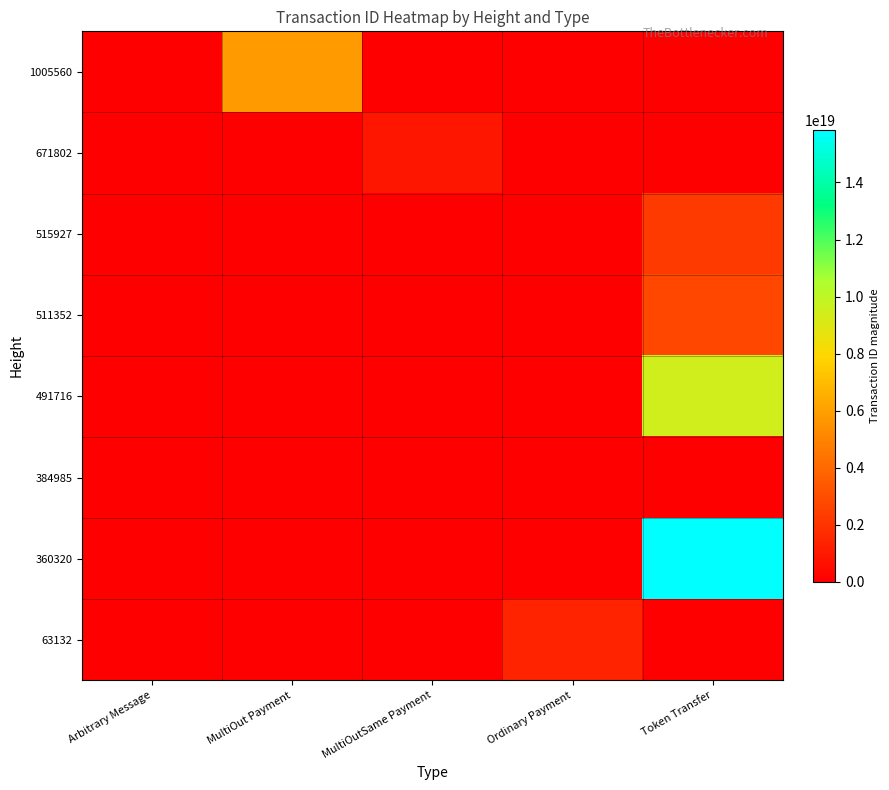

How many series are shown in this chart?

8